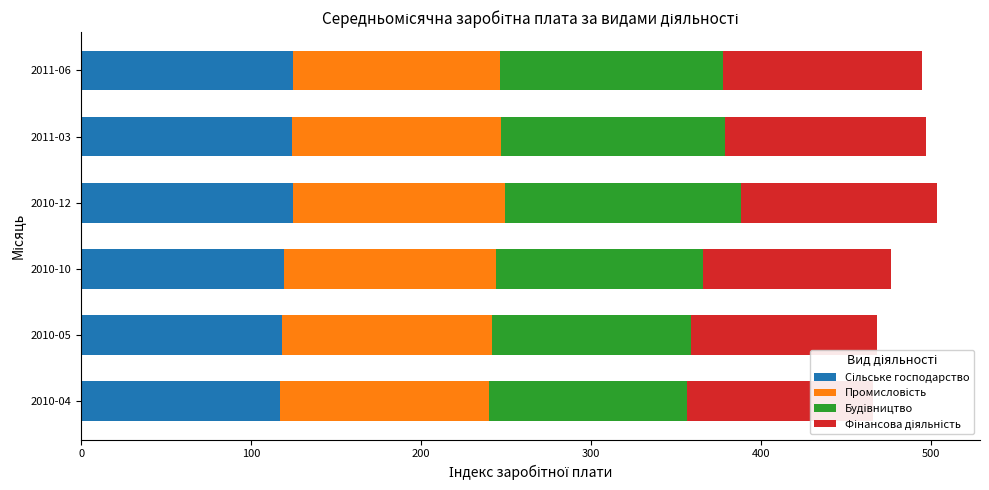

What is the approximate value of Промисловість at 2011-06?

121.9